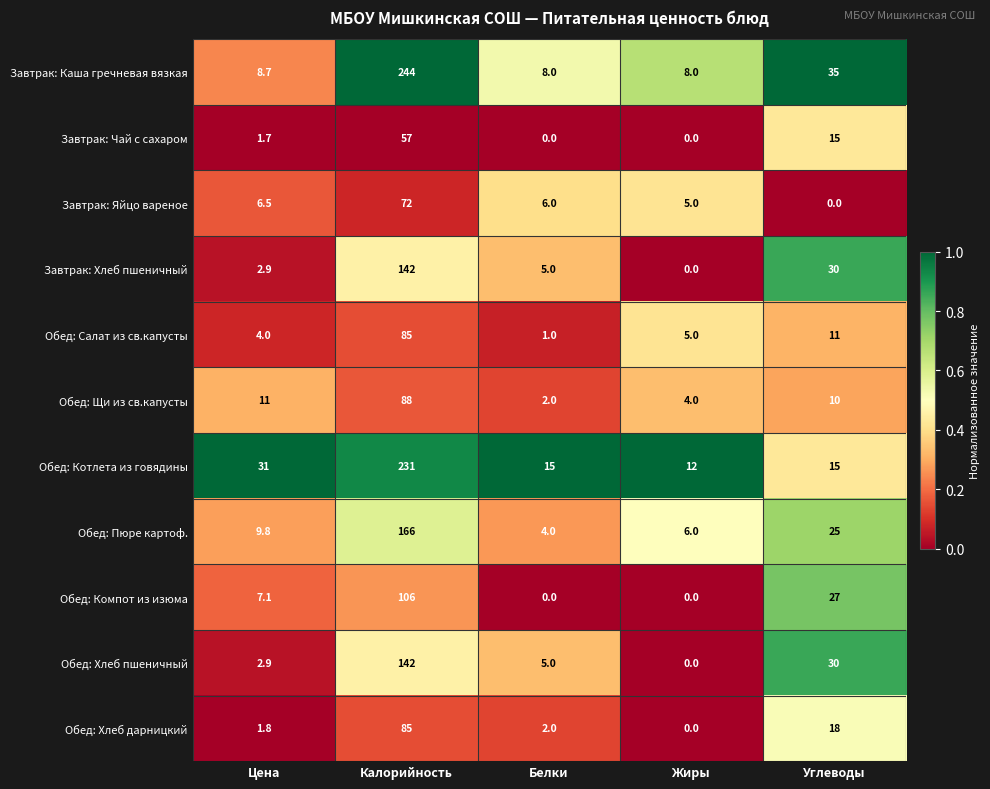

Between Цена and Калорийность, which series saw the biggest shift?

Завтрак: Каша гречневая вязкая